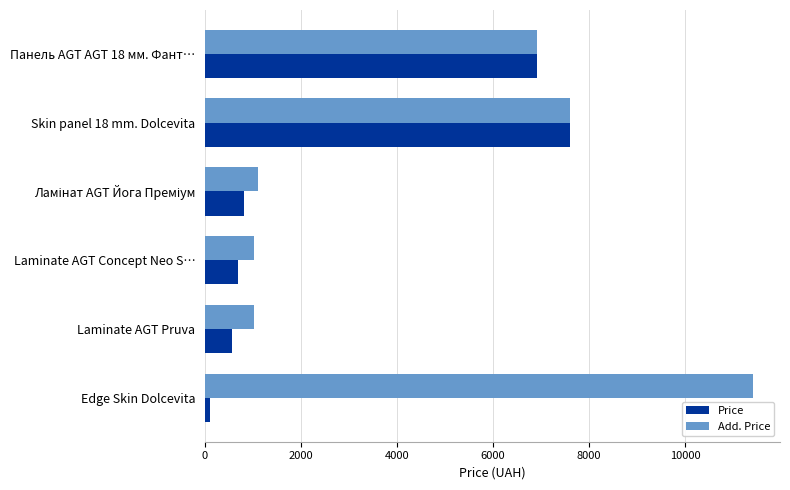

At which category is the sum across all series the highest?

Skin panel 18 mm. Dolcevita